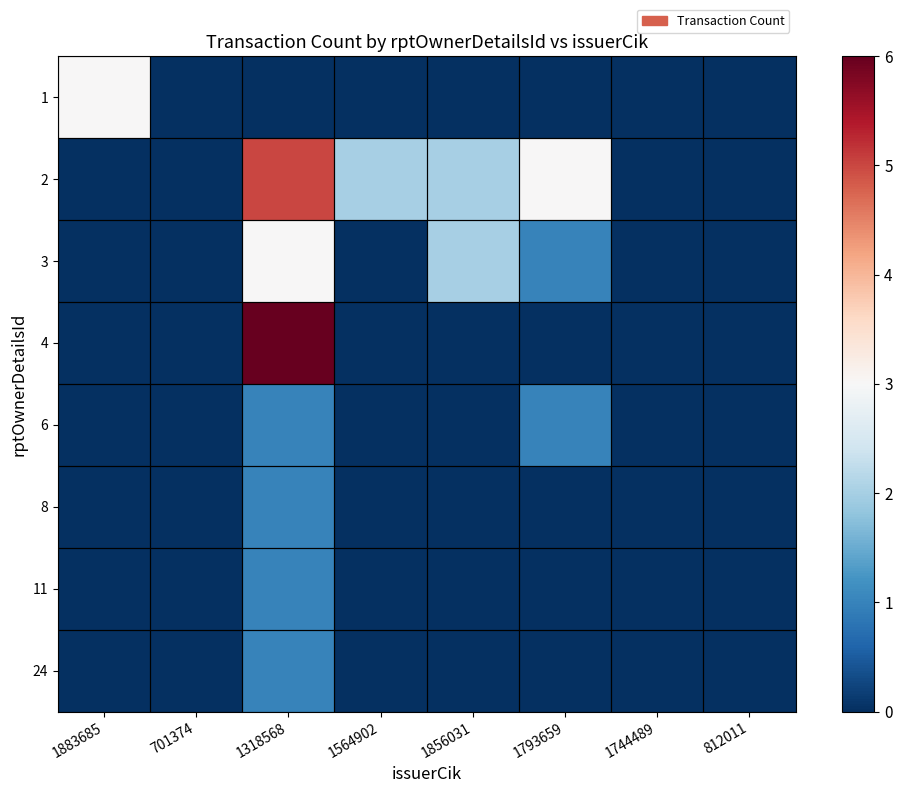

Which series changed the most between 1883685 and 1744489?

1